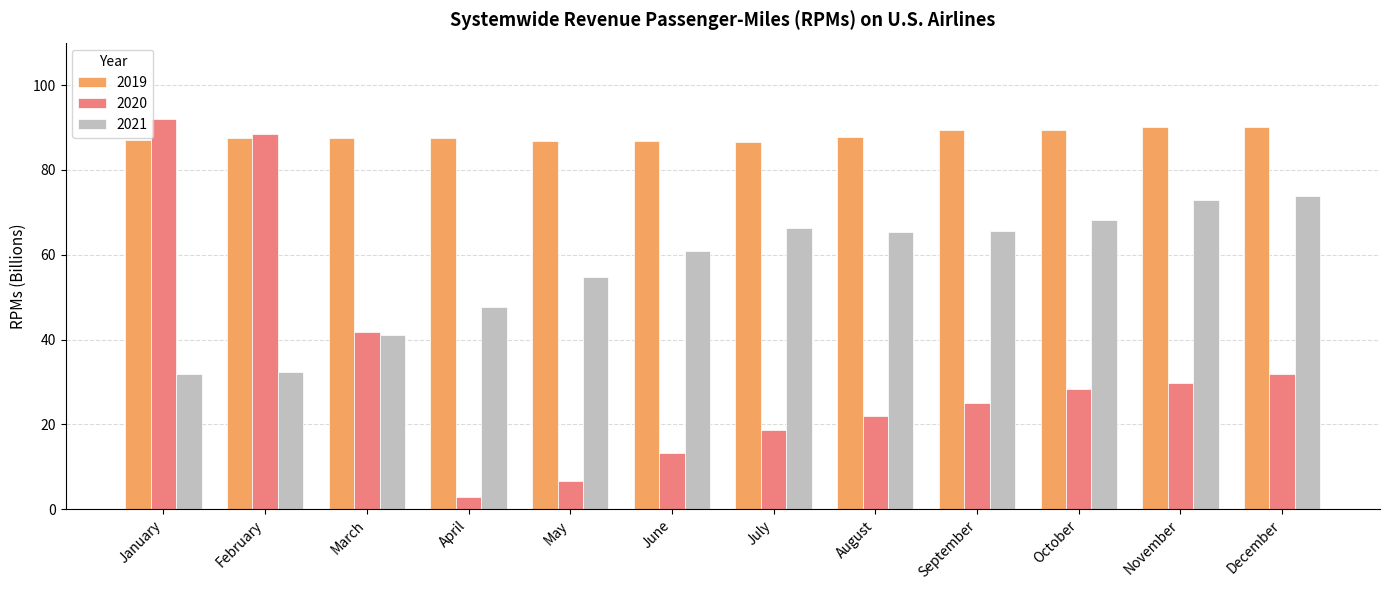

At how many categories does at least one series exceed 42?

12